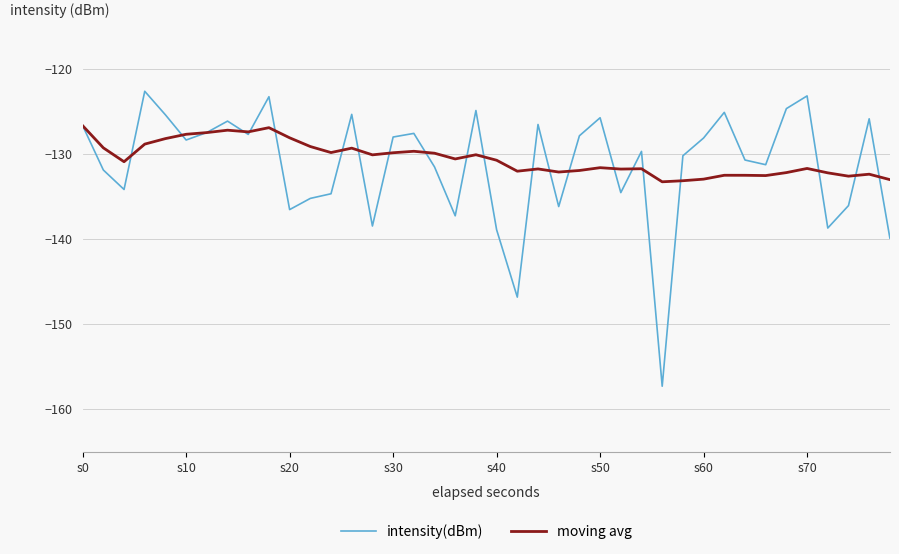

How many interior local peaks does the intensity(dBm) series have?

12